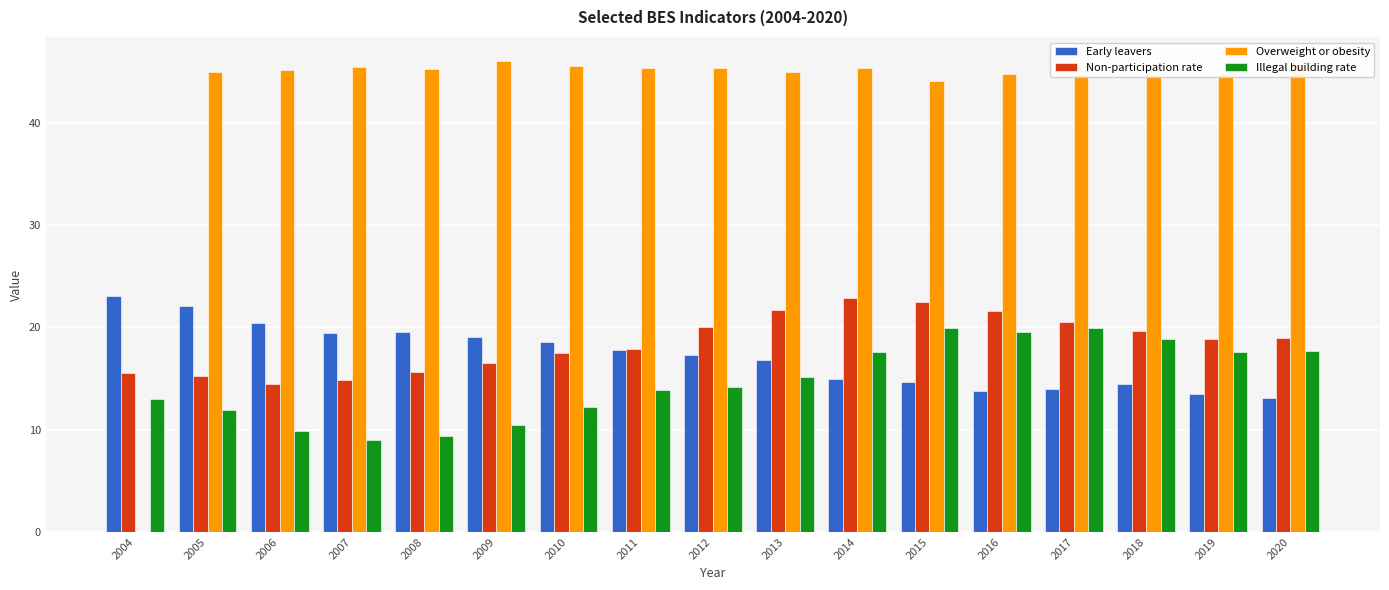

What is the highest value of the Non-participation rate series?

22.9